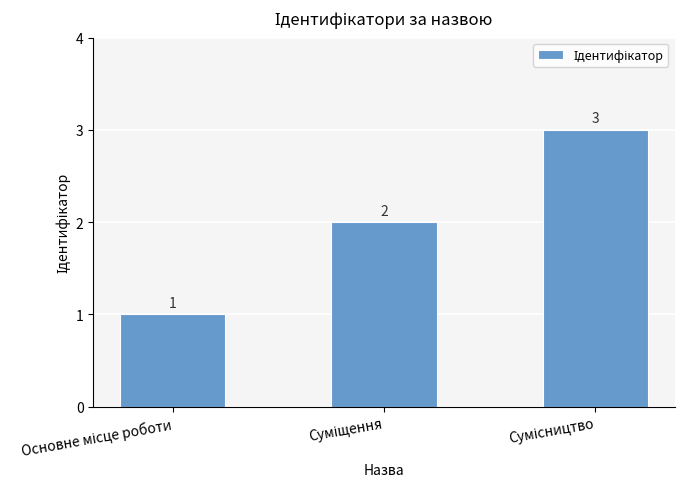

What is the maximum value shown in the chart?

3